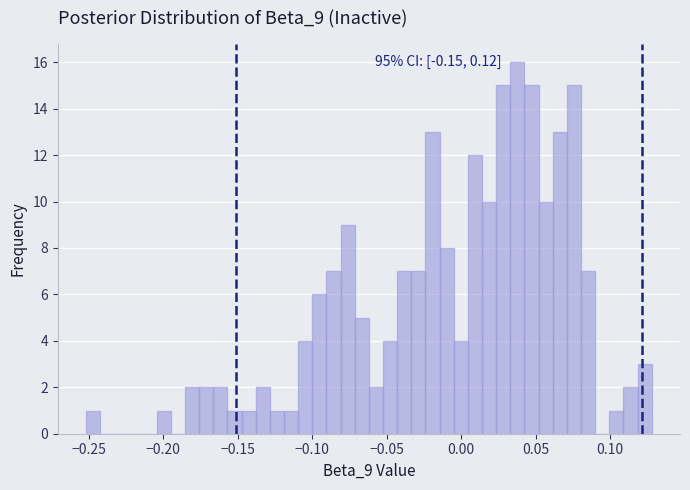

Around what value on the x-axis is the tallest bar? Give the approximate position of its centre, as read against the axis.

0.040